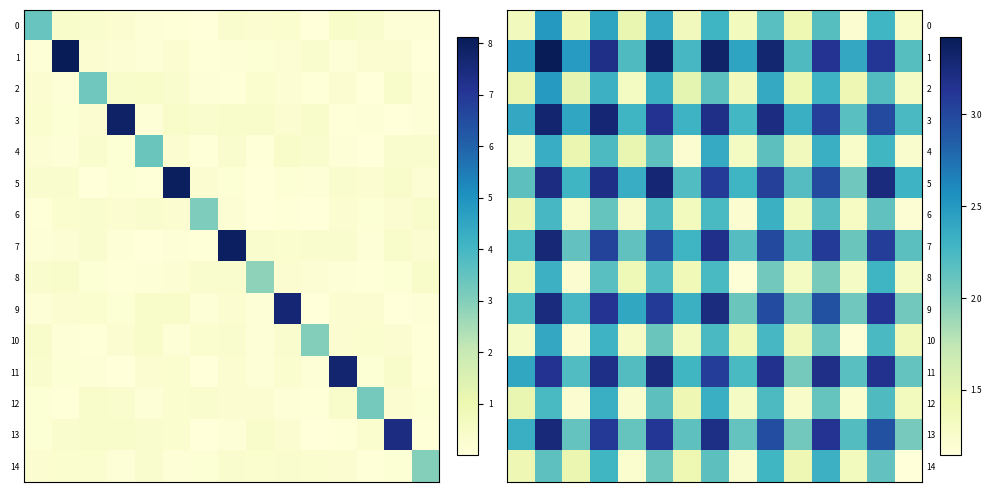

Which category has the lowest value across all series?

14